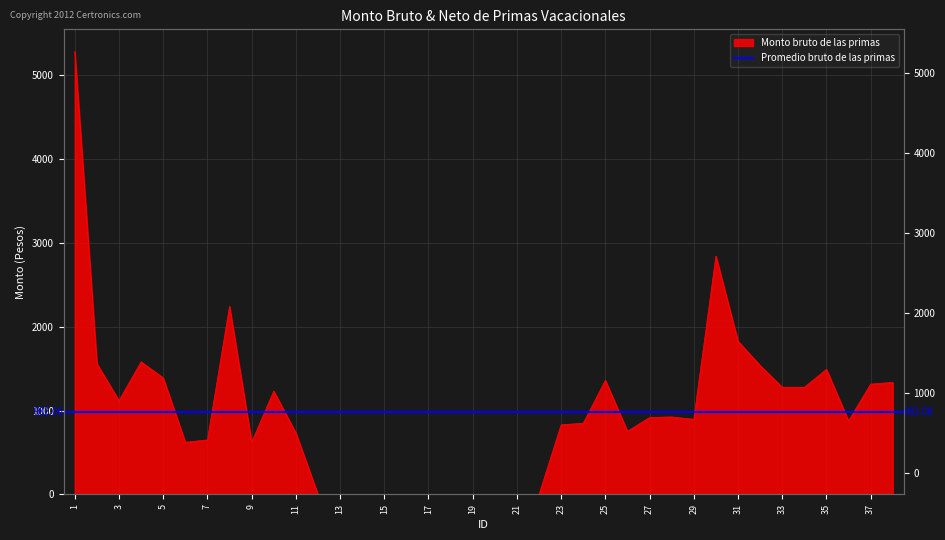

What is the value of the 29th point from the left?

894.8